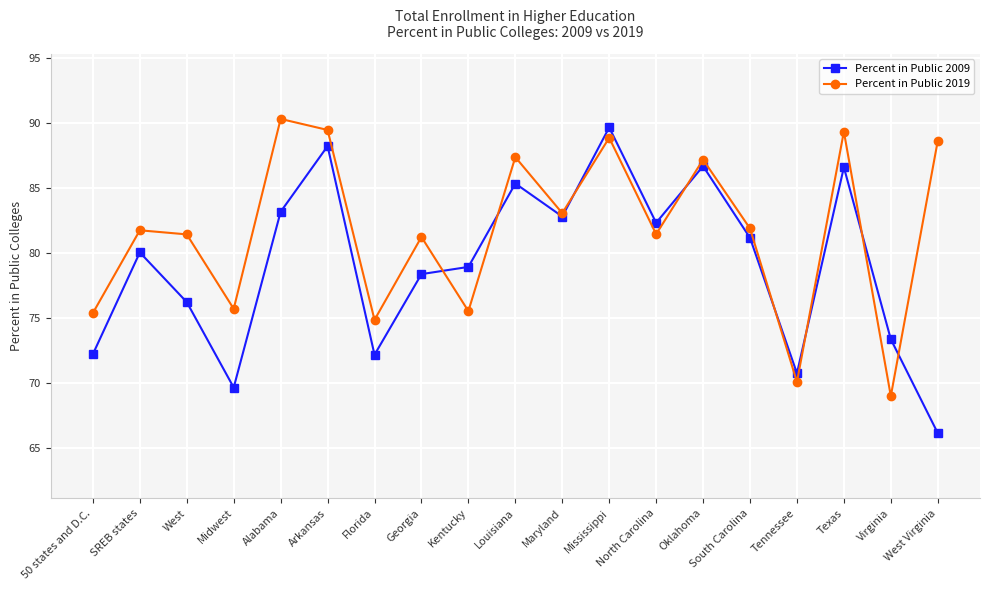

How many interior local valleys does the Percent in Public 2019 series have?

7